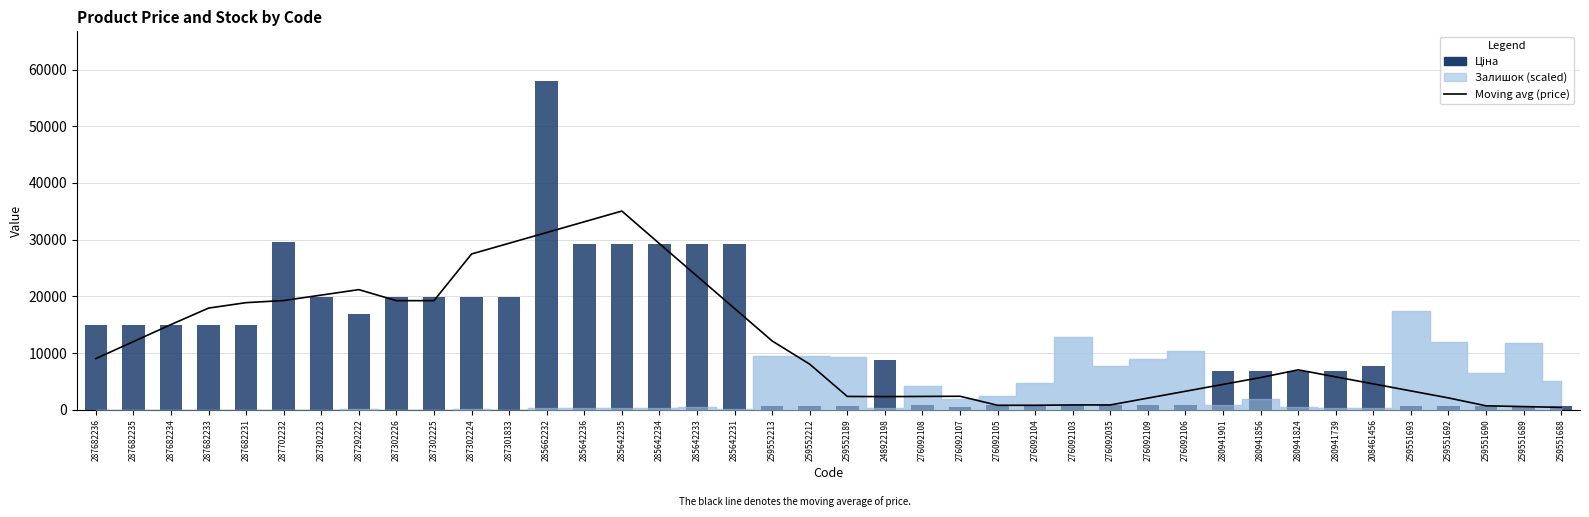

What is the difference between the maximum and minimum values in the Ціна series?

57489.2